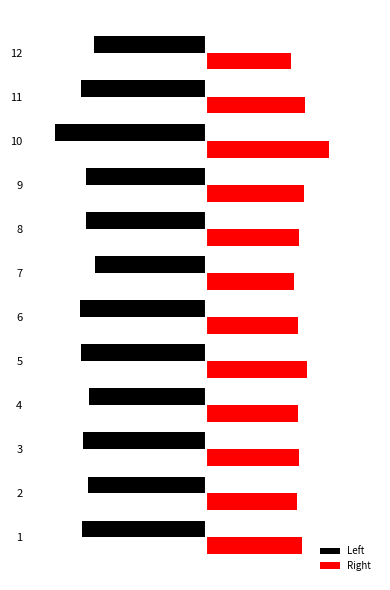

Between 4 and 5, which series saw the biggest shift?

Right